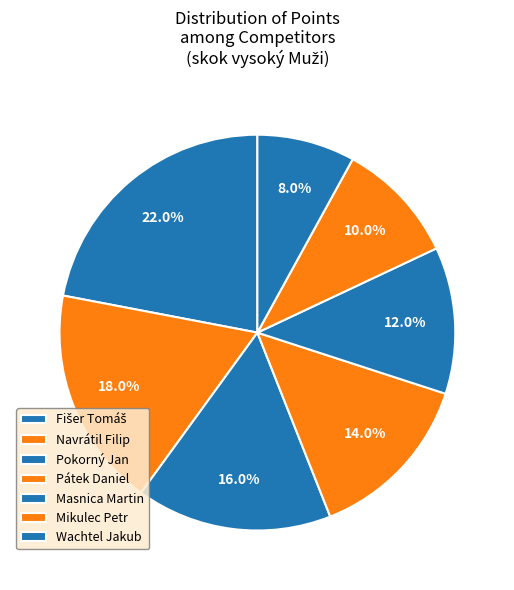

How many slices are in this pie chart?

7